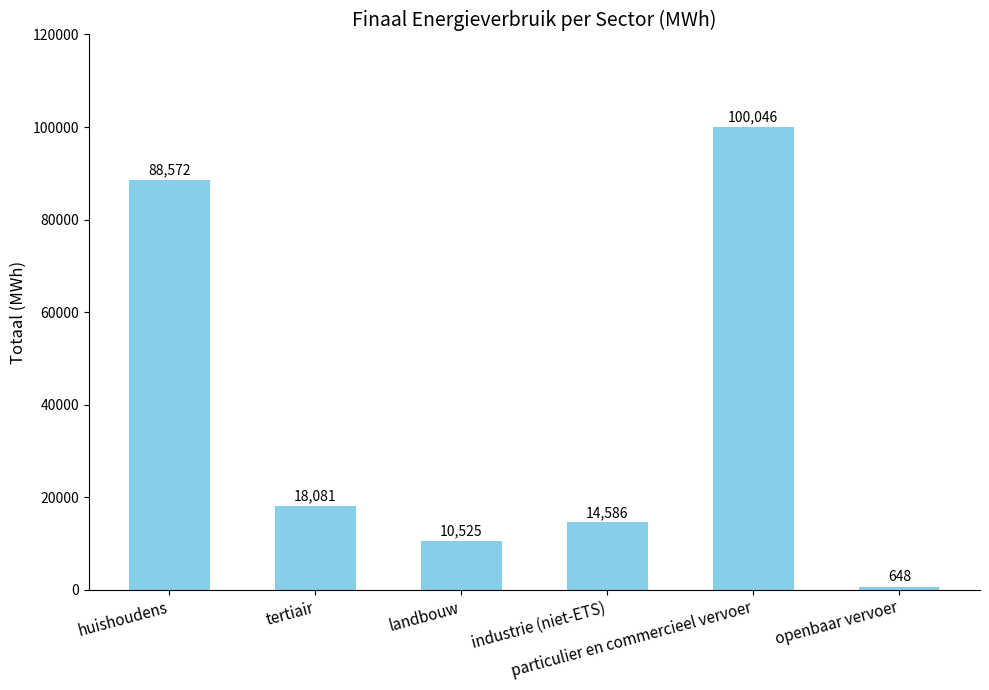

Read the value at industrie (niet-ETS).

14586.5